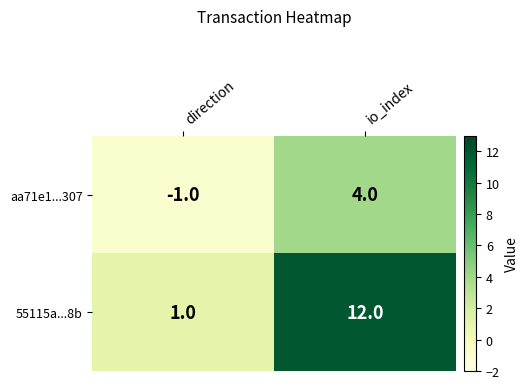

Reading left to right, list all the values displayed in this chart.

aa71e1...307: -1	4
55115a...8b: 1	12